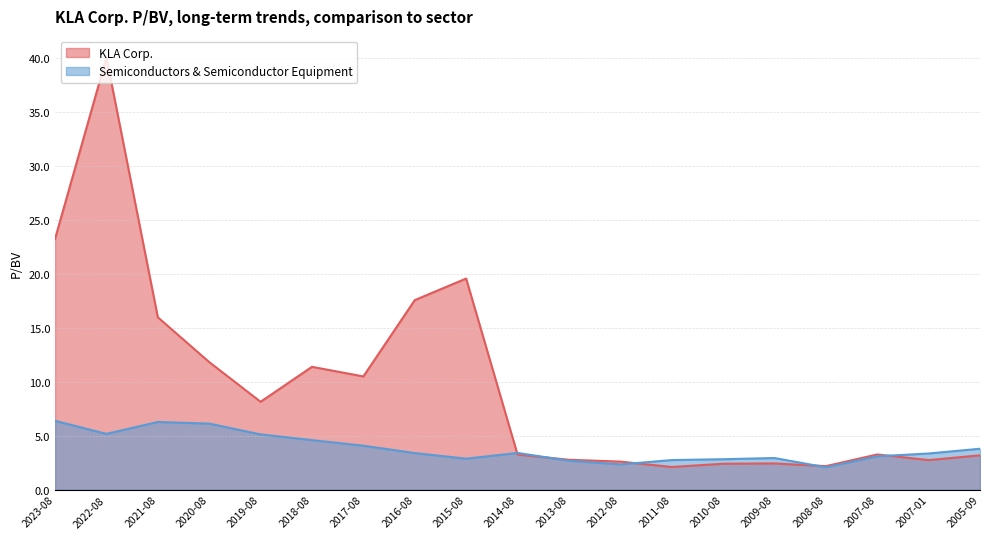

Is it true that Semiconductors & Semiconductor Equipment equals 5.2 at 2022-08?

True